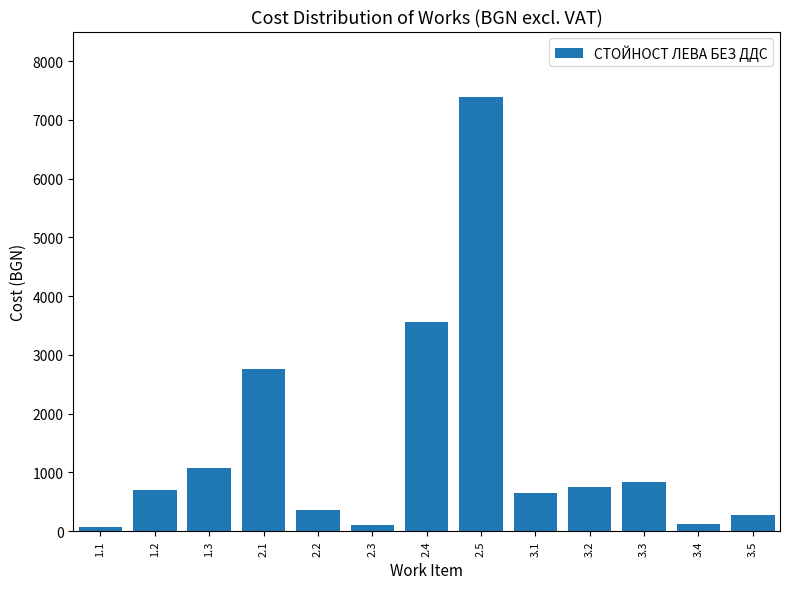

What is the value of the 10th bar from the left?

748.8